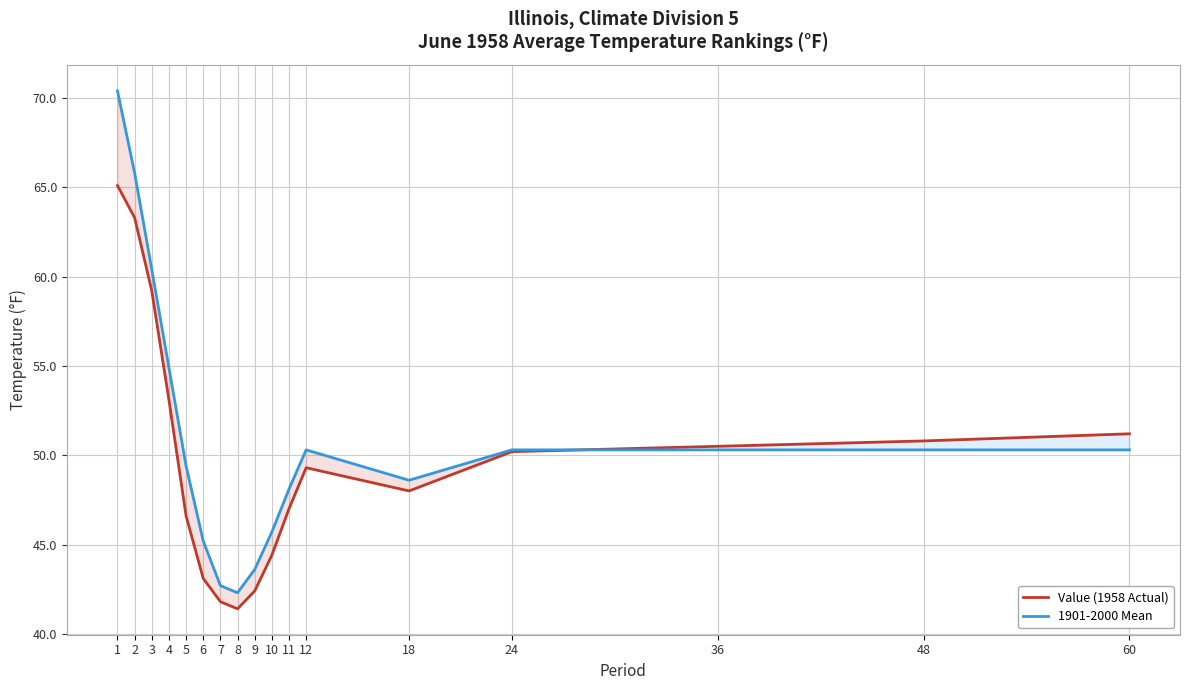

What is the value of the 1901-2000 Mean point at the 12th from the left?

50.3